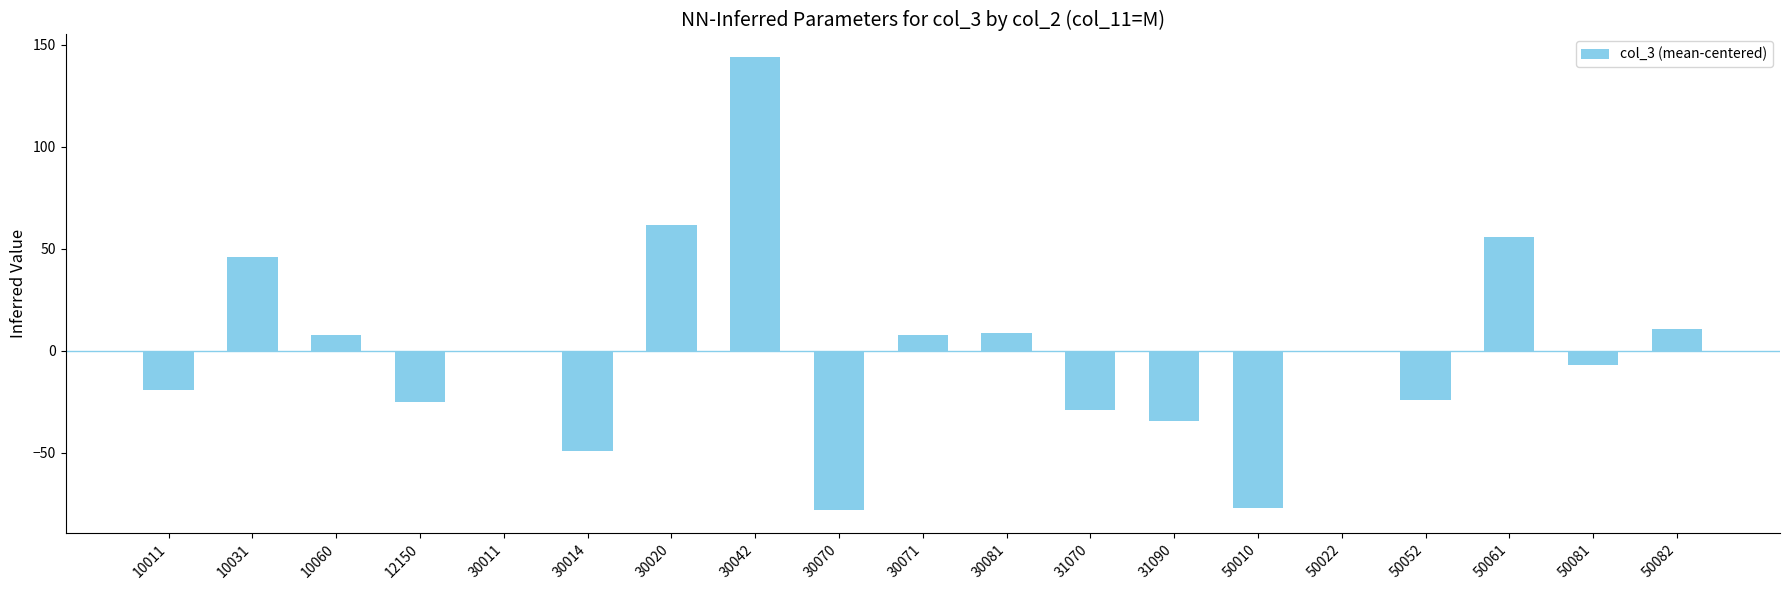

What is the sum of the values at 50081 and 10060?

0.8